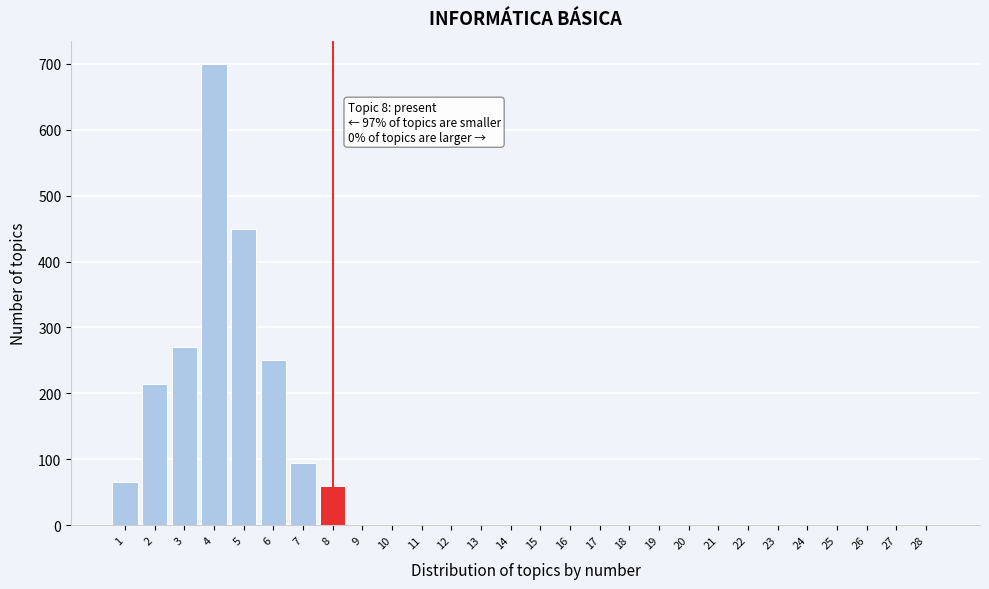

Reading right to left, list all the values displayed in this chart.

28=0	27=0	26=0	25=0	24=0	23=0	22=0	21=0	20=0	19=0	18=0	17=0	16=0	15=0	14=0	13=0	12=0	11=0	10=0	9=0	8=60	7=95	6=250	5=450	4=700	3=270	2=215	1=65